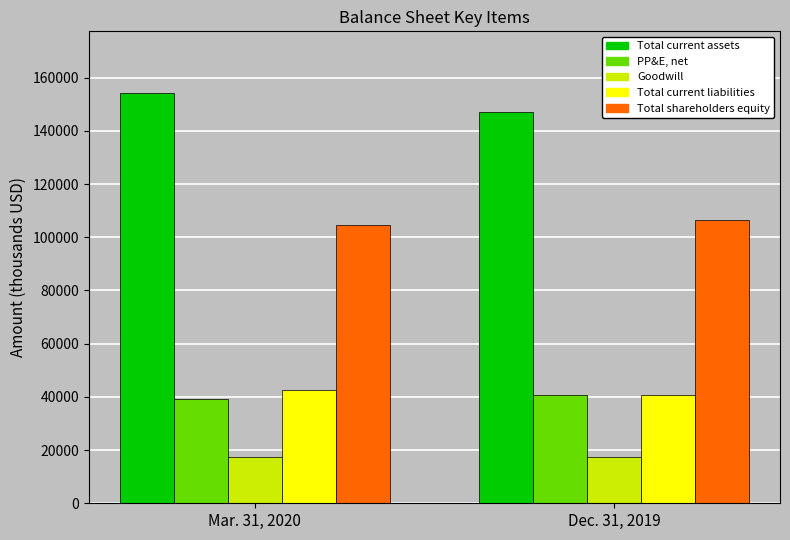

Which category has the highest value across all series?

Mar. 31, 2020